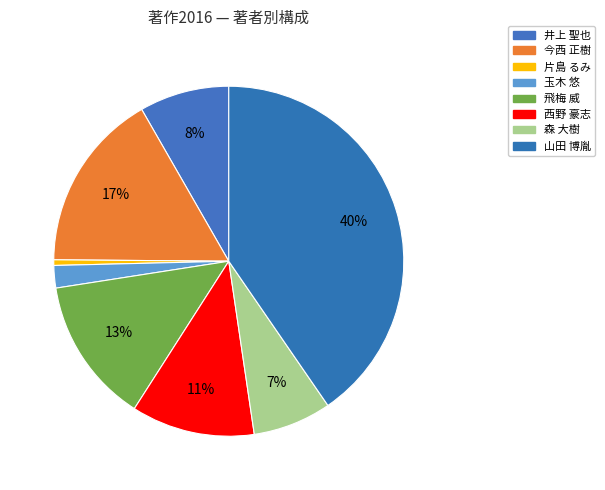

Which slice is the largest?

山田 博胤